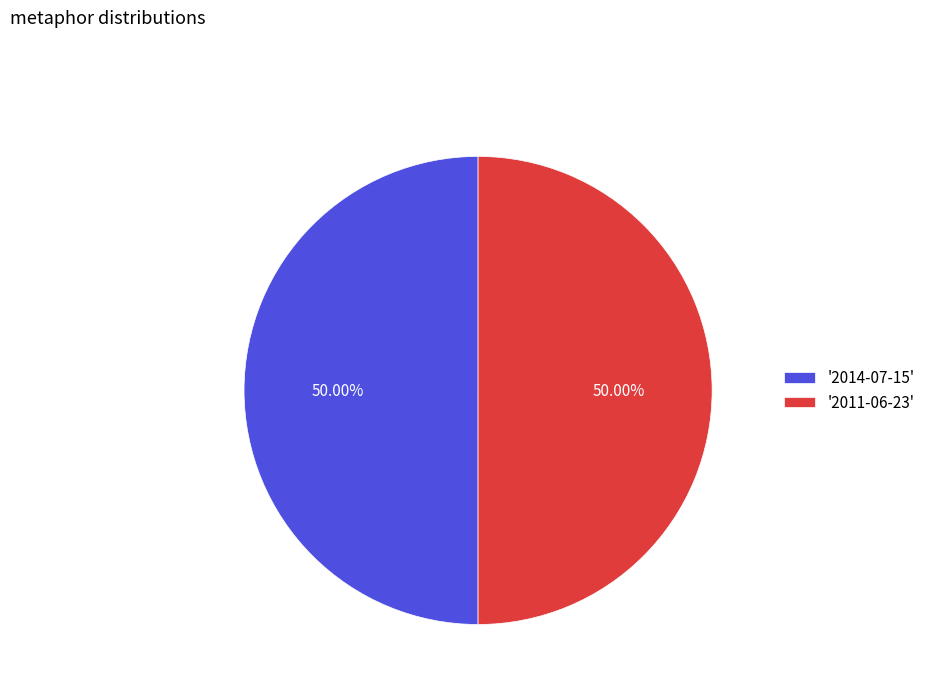

Approximately how many times larger is the value at '2011-06-23' compared to '2014-07-15'?

1.0